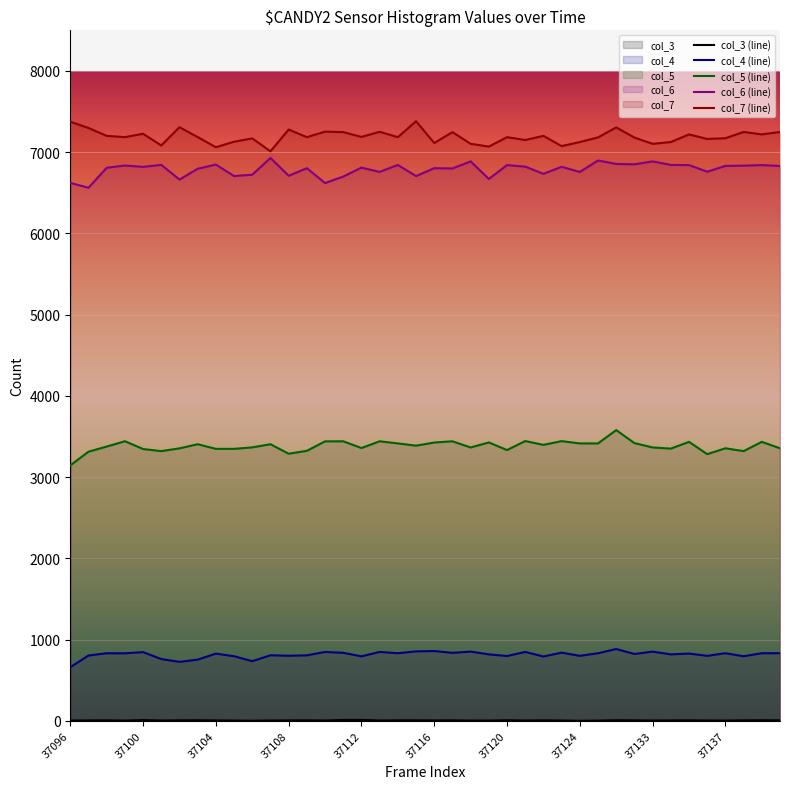

Reading left to right, transcribe all the data shown in this chart.

col_3_vals: 37096=3	37097=5	37098=6	37099=3	37100=9	37101=4	37102=6	37103=7	37104=5	37105=3	37106=1	37107=4	37108=5	37109=6	37110=4	37111=11	37112=11	37113=4	37114=6	37115=6	37116=5	37117=6	37118=3	37119=3	37120=7	37121=4	37122=6	37123=4	37124=0	37125=3	37131=7	37132=6	37133=4	37134=5	37135=6	37136=4	37137=3	37138=6	37139=7	37140=6
col_4_vals: 37096=659	37097=804	37098=832	37099=831	37100=846	37101=760	37102=726	37103=753	37104=827	37105=795	37106=734	37107=807	37108=801	37109=806	37110=848	37111=837	37112=794	37113=848	37114=832	37115=855	37116=859	37117=837	37118=852	37119=818	37120=798	37121=848	37122=792	37123=839	37124=800	37125=832	37131=884	37132=823	37133=852	37134=818	37135=828	37136=800	37137=832	37138=795	37139=832	37140=832
col_5_vals: 37096=3144	37097=3313	37098=3376	37099=3442	37100=3346	37101=3320	37102=3354	37103=3405	37104=3348	37105=3348	37106=3366	37107=3405	37108=3288	37109=3324	37110=3440	37111=3441	37112=3358	37113=3441	37114=3415	37115=3387	37116=3426	37117=3441	37118=3365	37119=3427	37120=3333	37121=3444	37122=3397	37123=3443	37124=3415	37125=3415	37131=3579	37132=3419	37133=3365	37134=3351	37135=3434	37136=3283	37137=3355	37138=3320	37139=3434	37140=3355
col_6_vals: 37096=6622	37097=6562	37098=6808	37099=6836	37100=6819	37101=6844	37102=6663	37103=6796	37104=6848	37105=6706	37106=6723	37107=6929	37108=6710	37109=6803	37110=6620	37111=6700	37112=6810	37113=6757	37114=6843	37115=6706	37116=6803	37117=6800	37118=6887	37119=6671	37120=6841	37121=6822	37122=6734	37123=6820	37124=6757	37125=6898	37131=6855	37132=6851	37133=6887	37134=6843	37135=6841	37136=6760	37137=6831	37138=6834	37139=6841	37140=6831
col_7_vals: 37096=7375	37097=7298	37098=7201	37099=7185	37100=7227	37101=7083	37102=7308	37103=7186	37104=7061	37105=7129	37106=7170	37107=7011	37108=7279	37109=7185	37110=7253	37111=7247	37112=7188	37113=7251	37114=7185	37115=7381	37116=7113	37117=7247	37118=7103	37119=7069	37120=7185	37121=7150	37122=7201	37123=7075	37124=7125	37125=7182	37131=7305	37132=7180	37133=7103	37134=7125	37135=7219	37136=7163	37137=7172	37138=7249	37139=7219	37140=7249